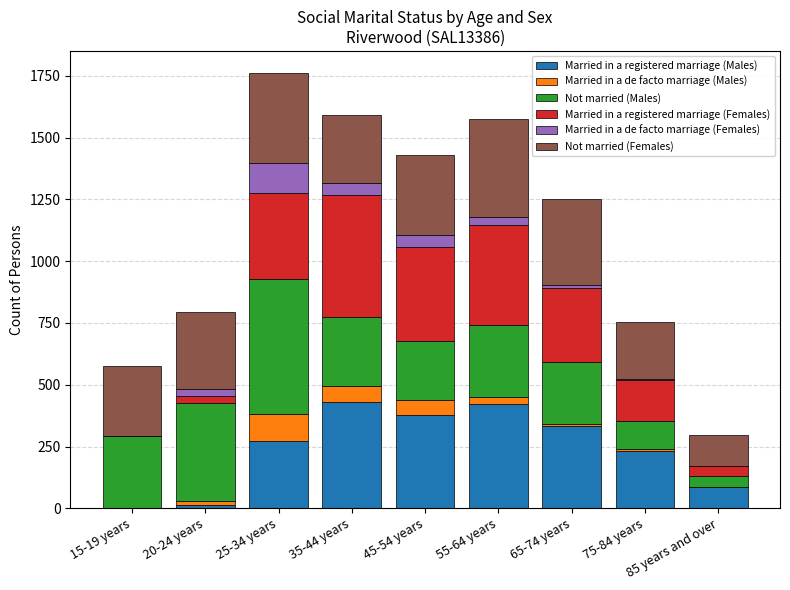

Are the bars horizontal?

No